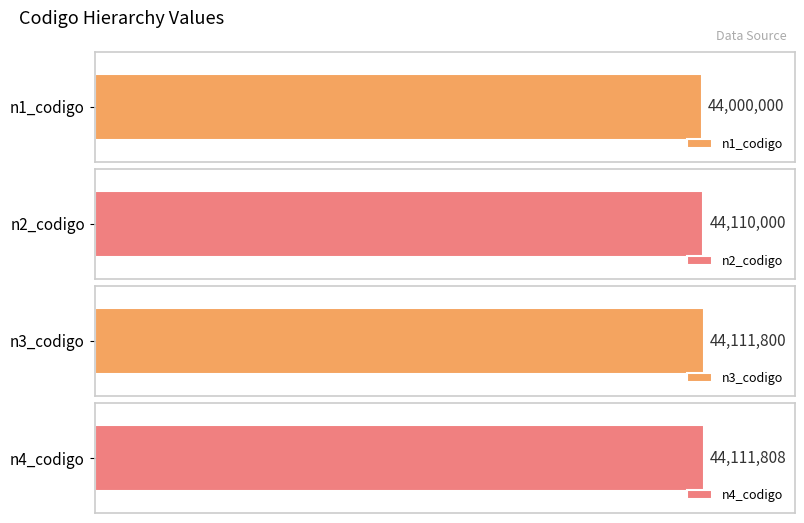

True or false: n3_codigo has a value of 21354979 at 44111808-003.

False